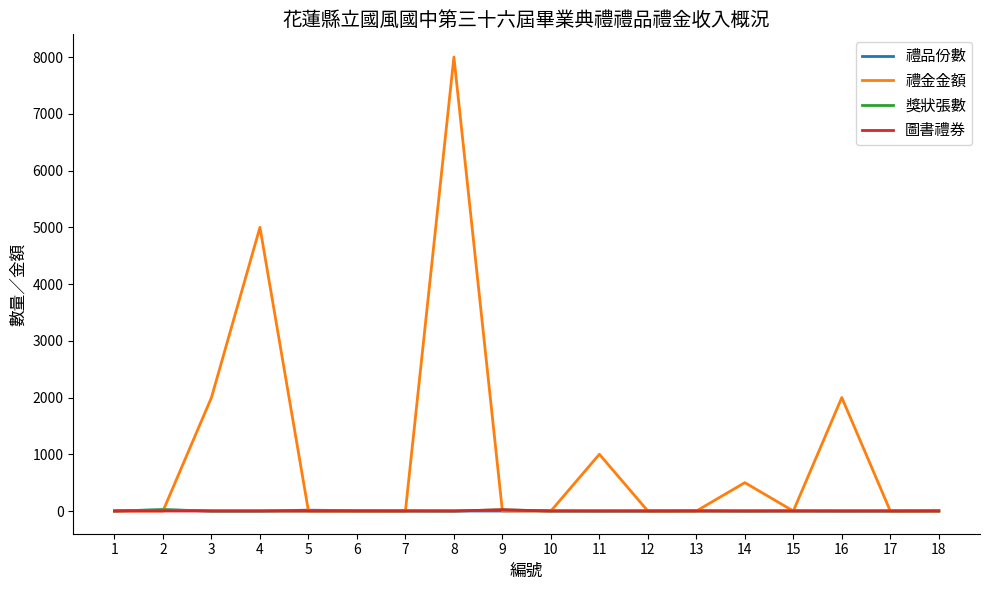

What is the maximum value shown in the chart?

8000